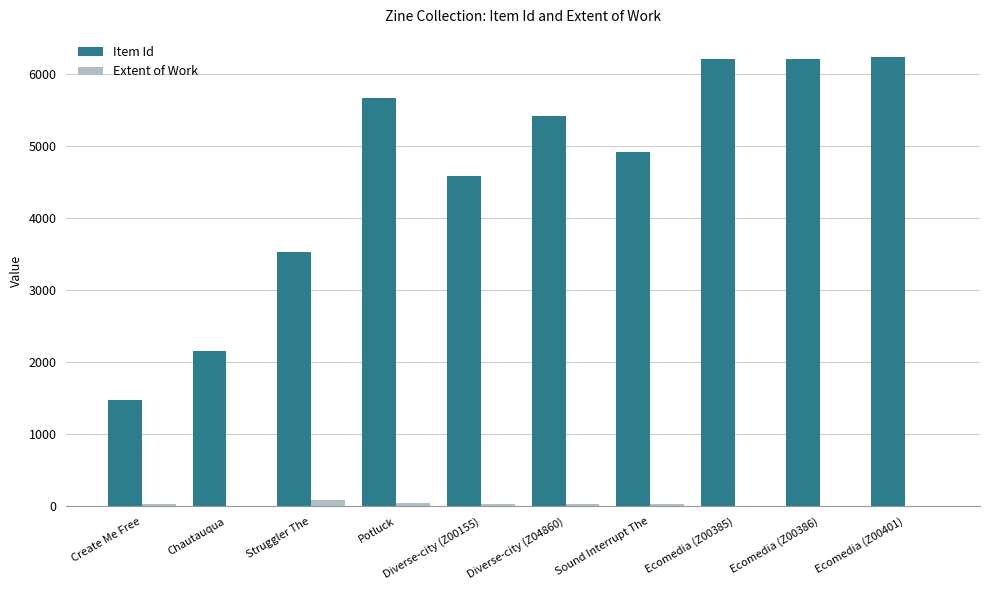

What is the average value of the Extent of Work series?

30